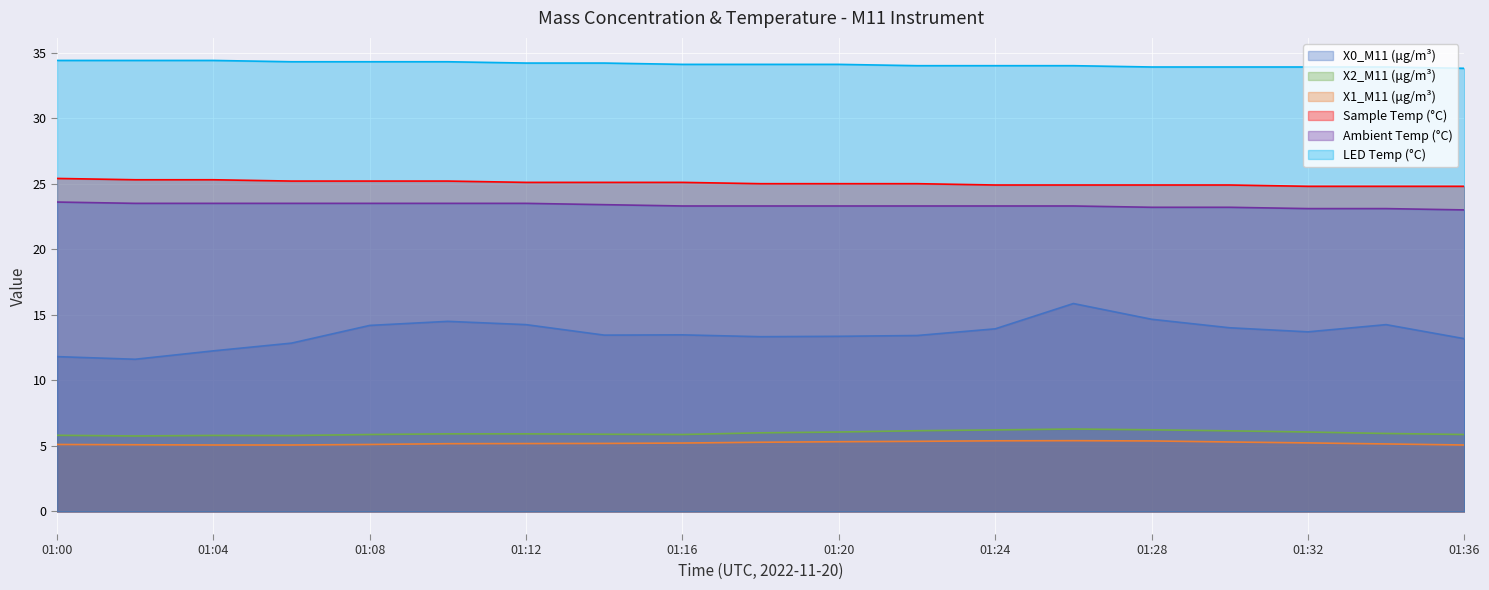

True or false: LED Temp (°C) and X2_M11 (μg/m³) cross at least once.

False